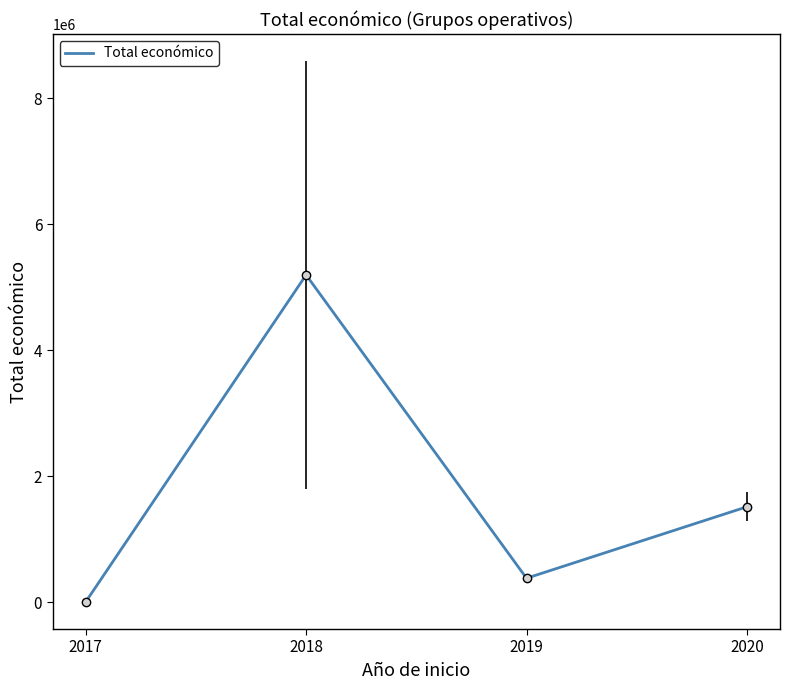

List the labels in order of value, largest first.

2018, 2020, 2019, 2017